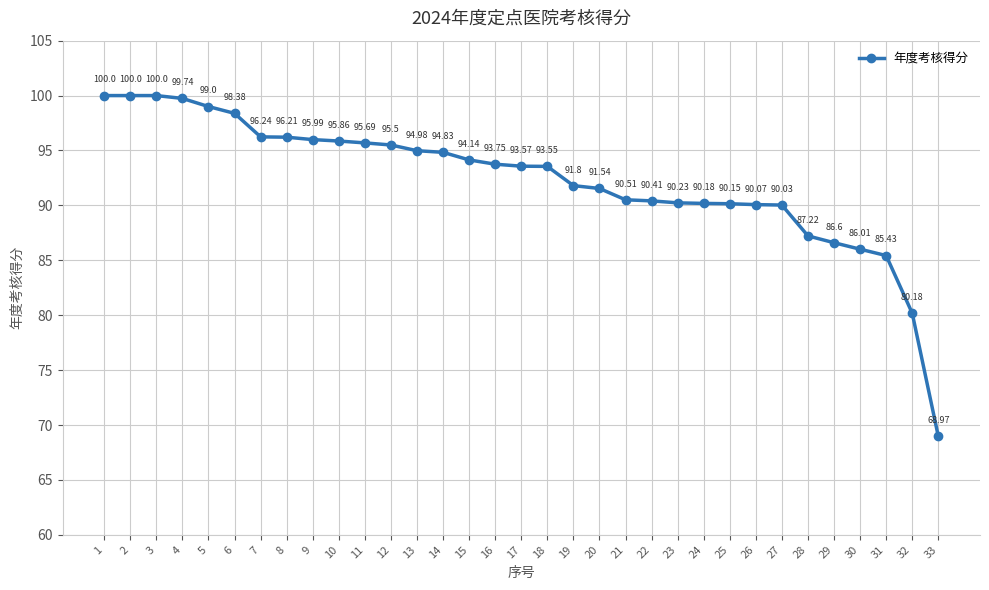

What is the change in value from 11 to 29?

-9.1